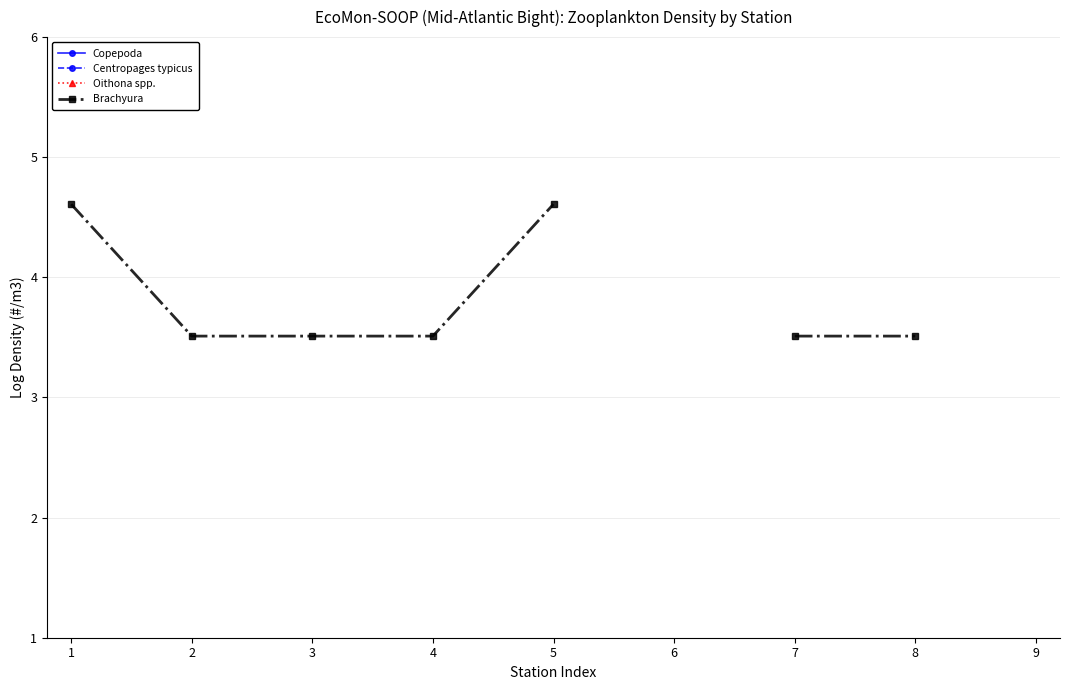

Count the number of data series in this chart.

4